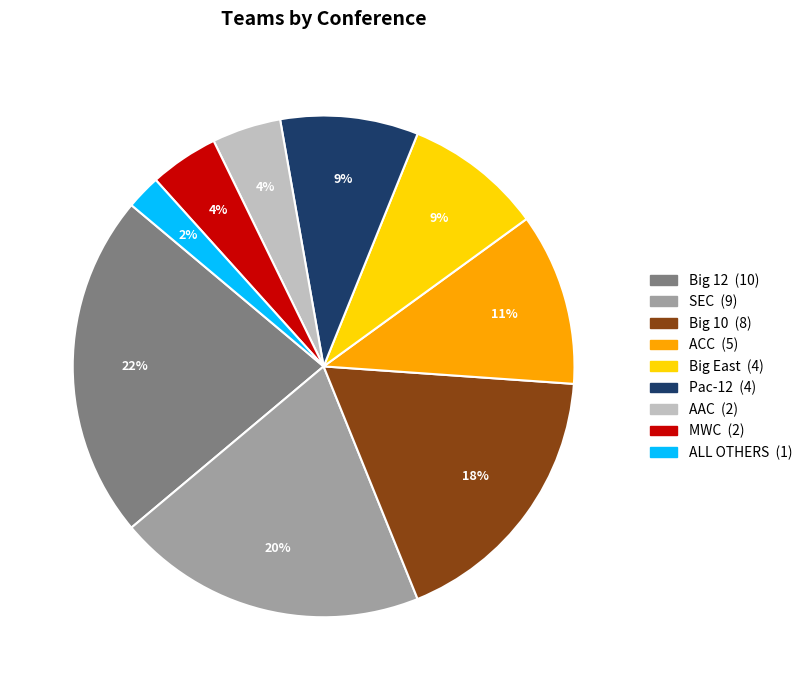

Does any single category account for the majority?

No